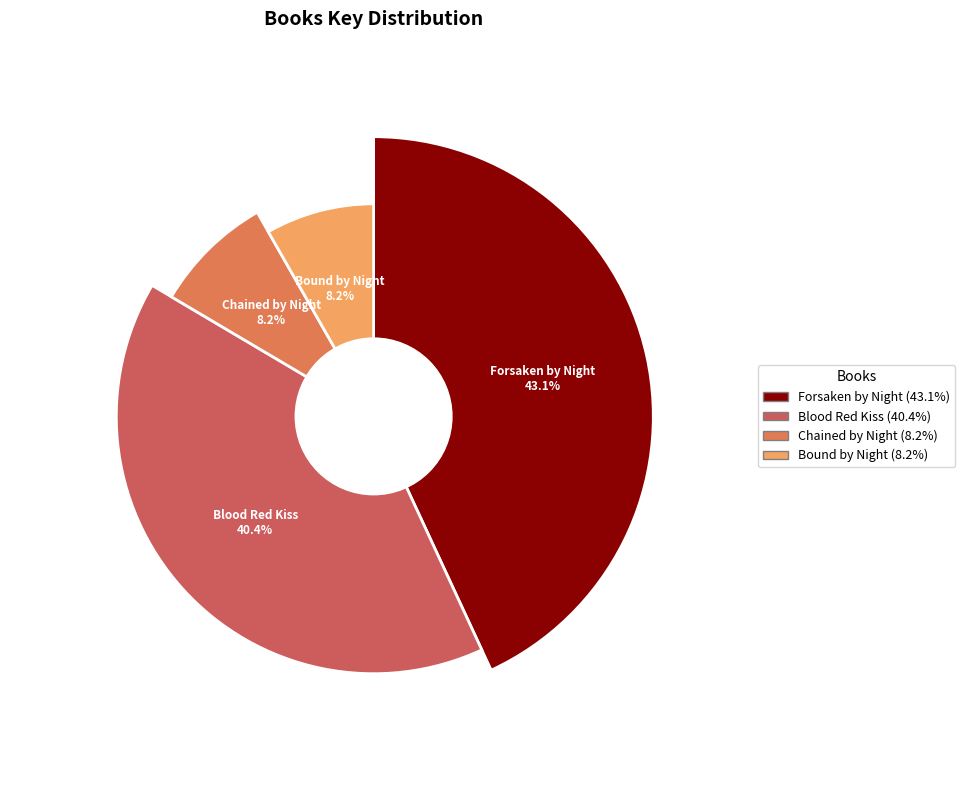

Rank the categories by value from highest to lowest.

Forsaken by Night, Blood Red Kiss, Chained by Night, Bound by Night